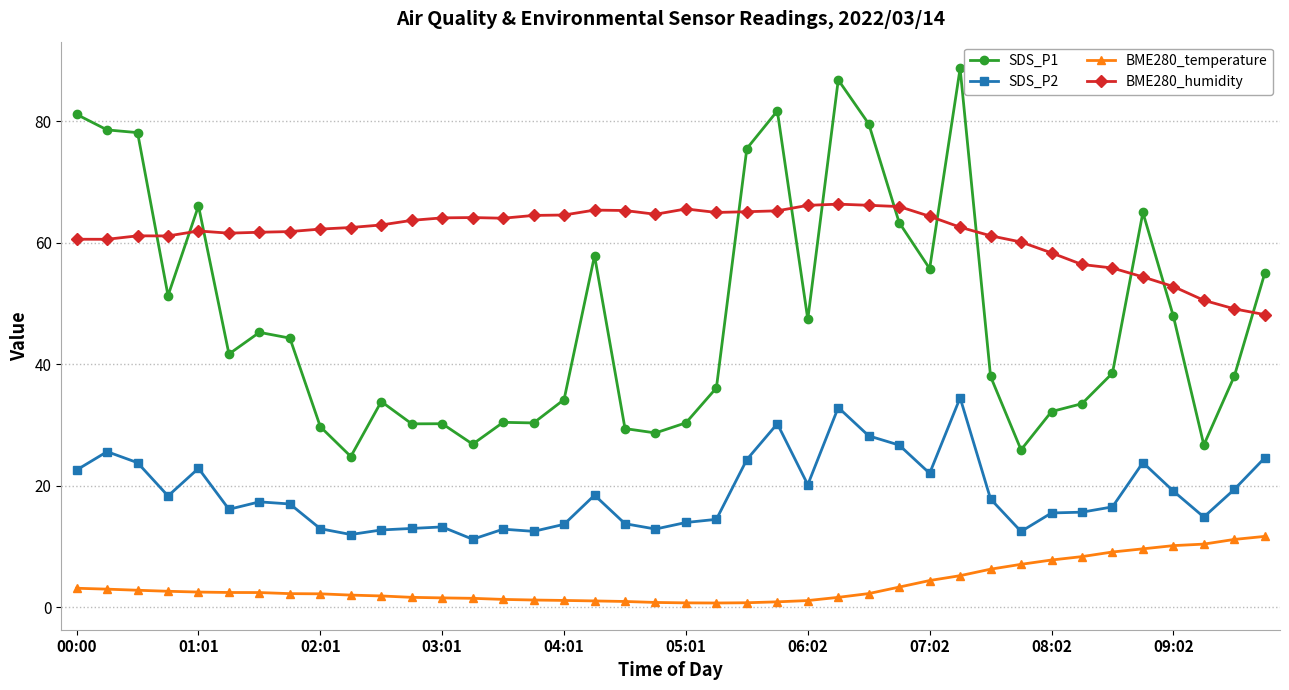

How many series are shown in this chart?

4